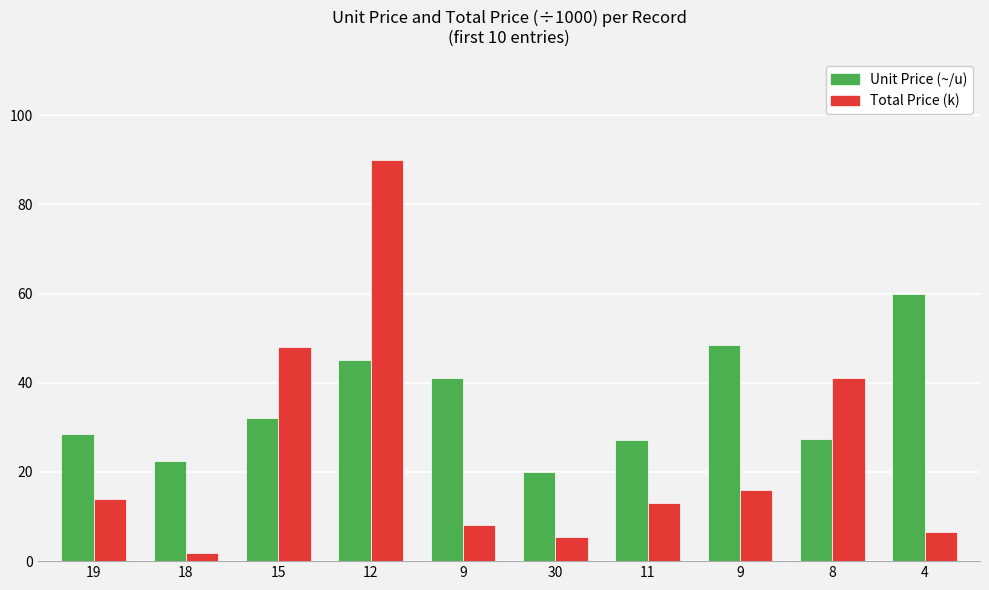

Reading left to right, what are all the values shown in this chart?

Unit Price (~/u): 19=28.6	18=22.5	15=32.0	12=45.0	9=41.0	30=20.0	11=27.1	9=48.5	8=27.3	4=60.0
Total Price (k): 19=14.0	18=1.8	15=48.0	12=90.0	9=8.0	30=5.4	11=13.0	9=16.0	8=41.0	4=6.6